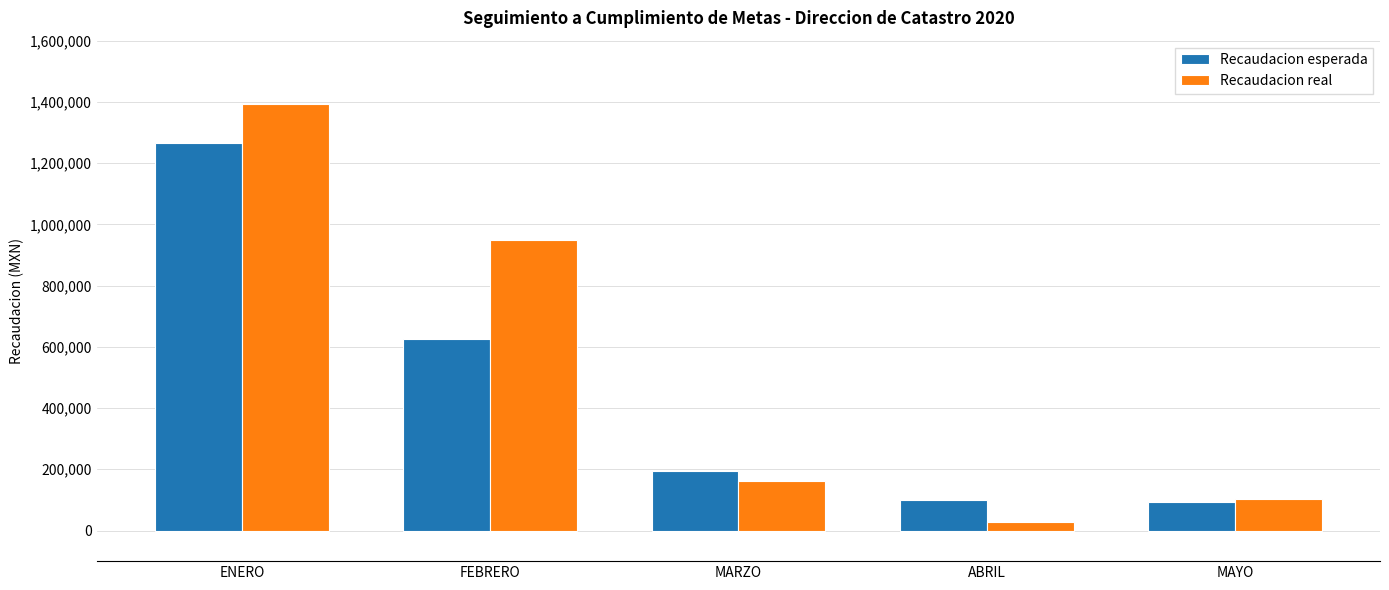

At which label is Recaudacion real closest to 709813?

FEBRERO